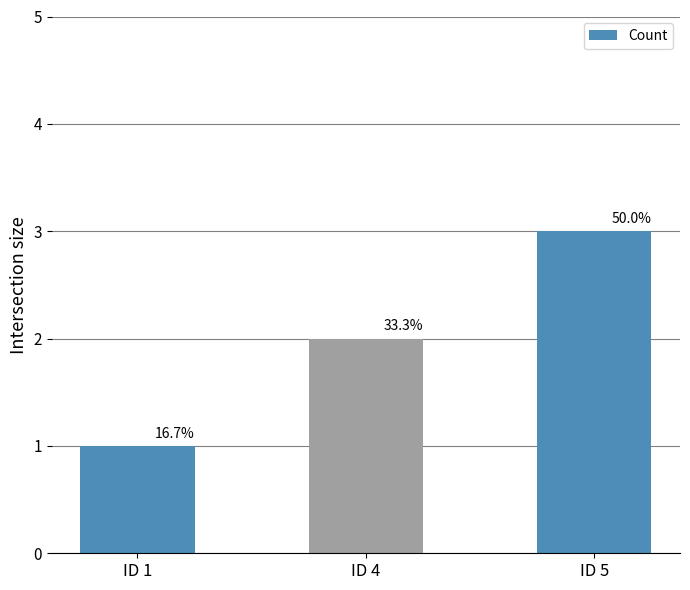

How many bars are there in total?

3